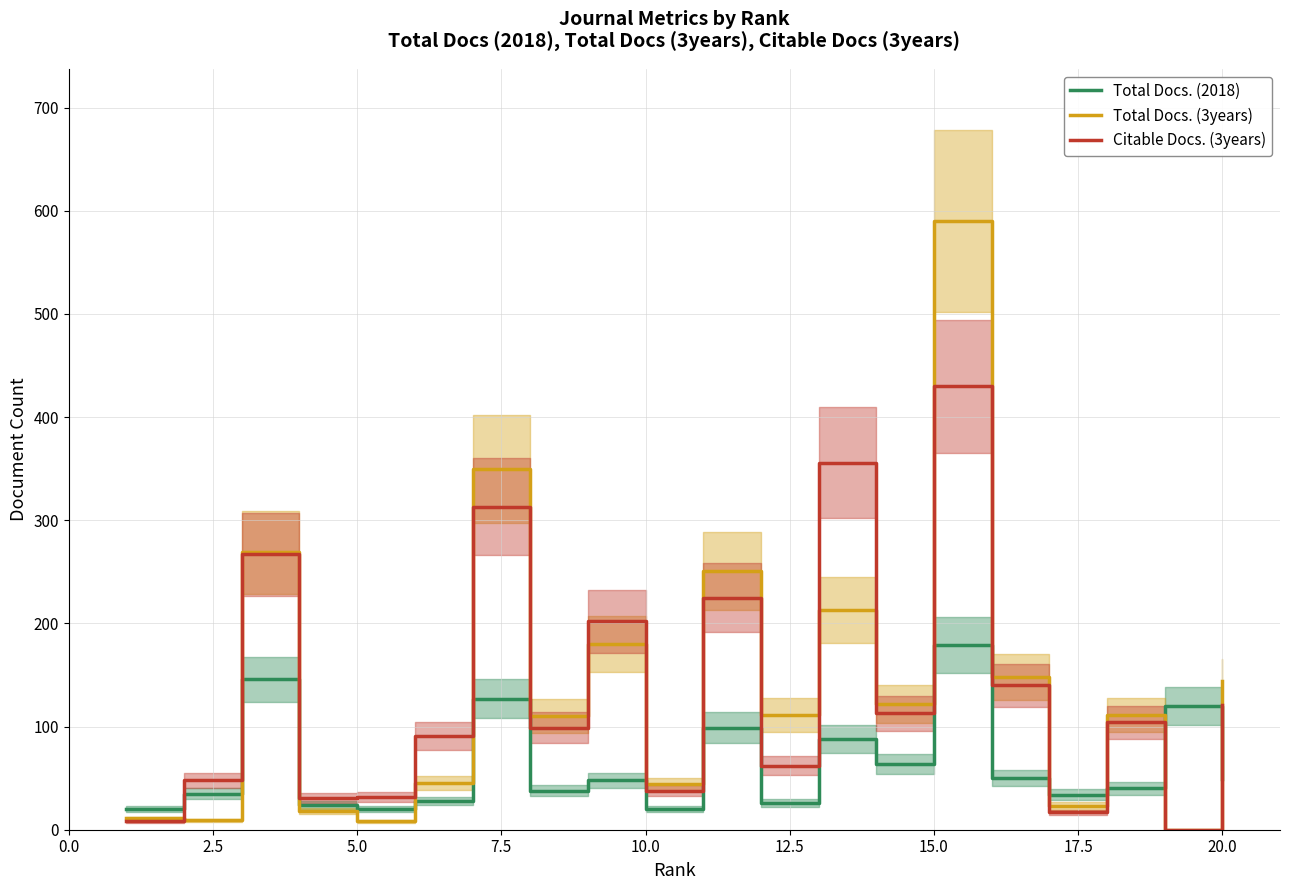

Does the chart display data point markers on the line(s)?

No